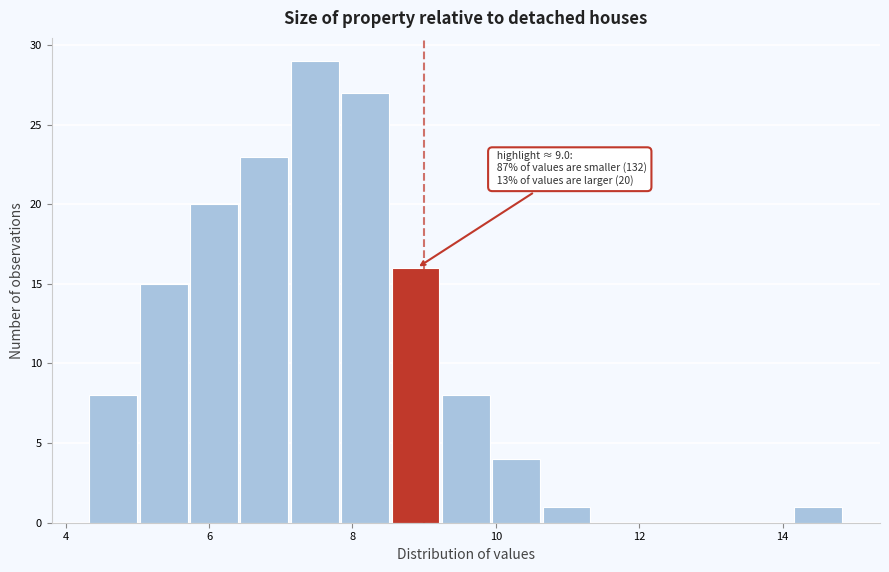

Around what value on the x-axis is the tallest bar? Give the approximate position of its centre, as read against the axis.

7.4